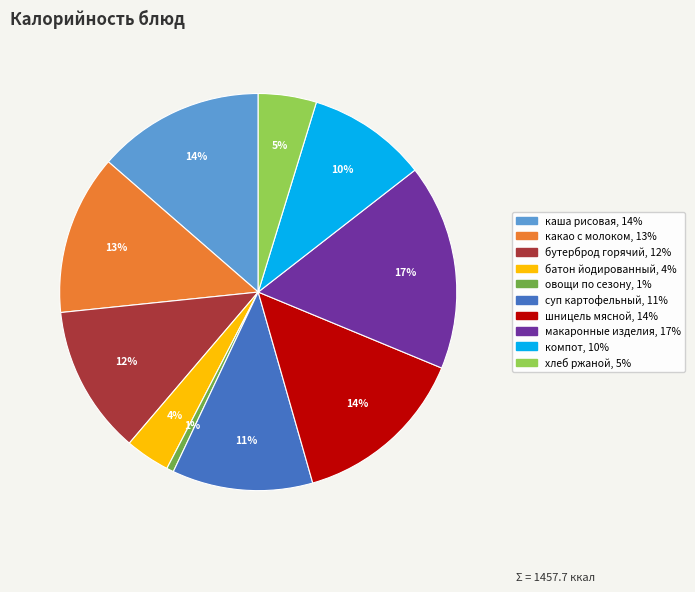

Count the number of slices in the pie.

10